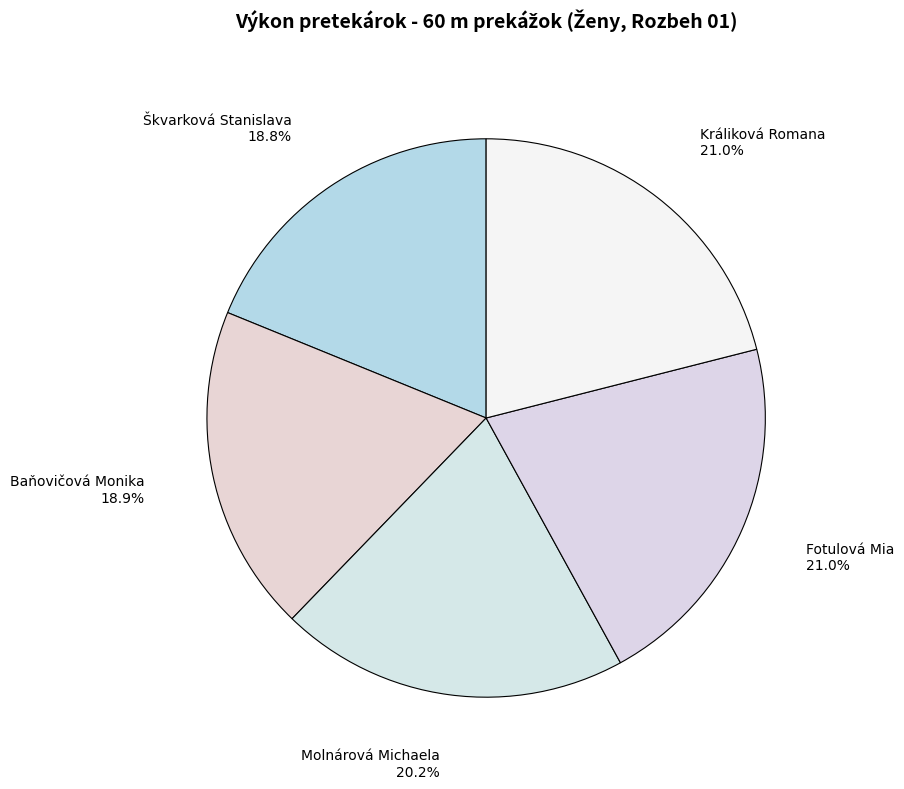

What percentage is the Fotulová Mia slice, to the nearest percent?

21%